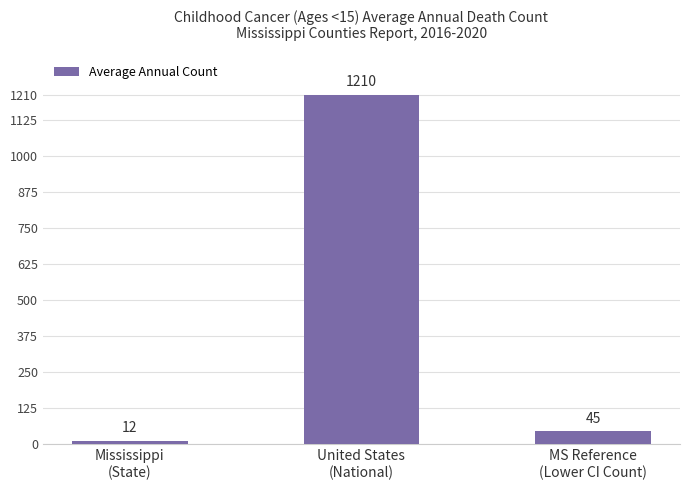

List the labels in order of value, smallest first.

Mississippi
(State), MS Reference
(Lower CI Count), United States
(National)